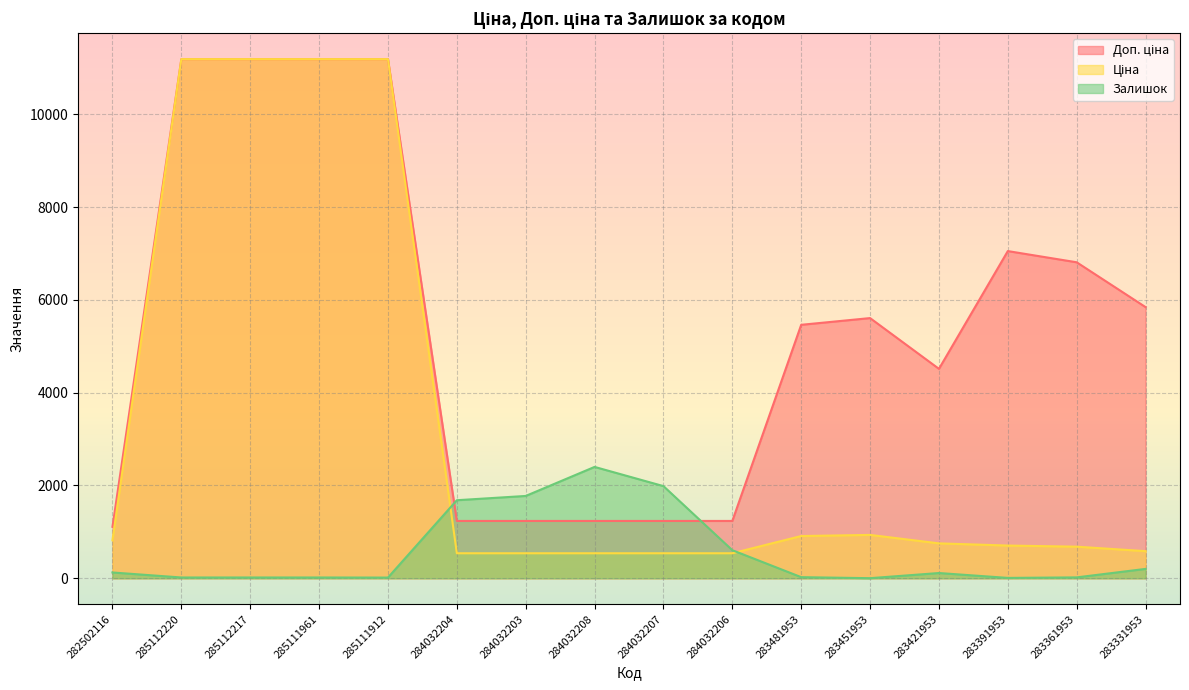

What is the label of the 12th point from the right?

285111912